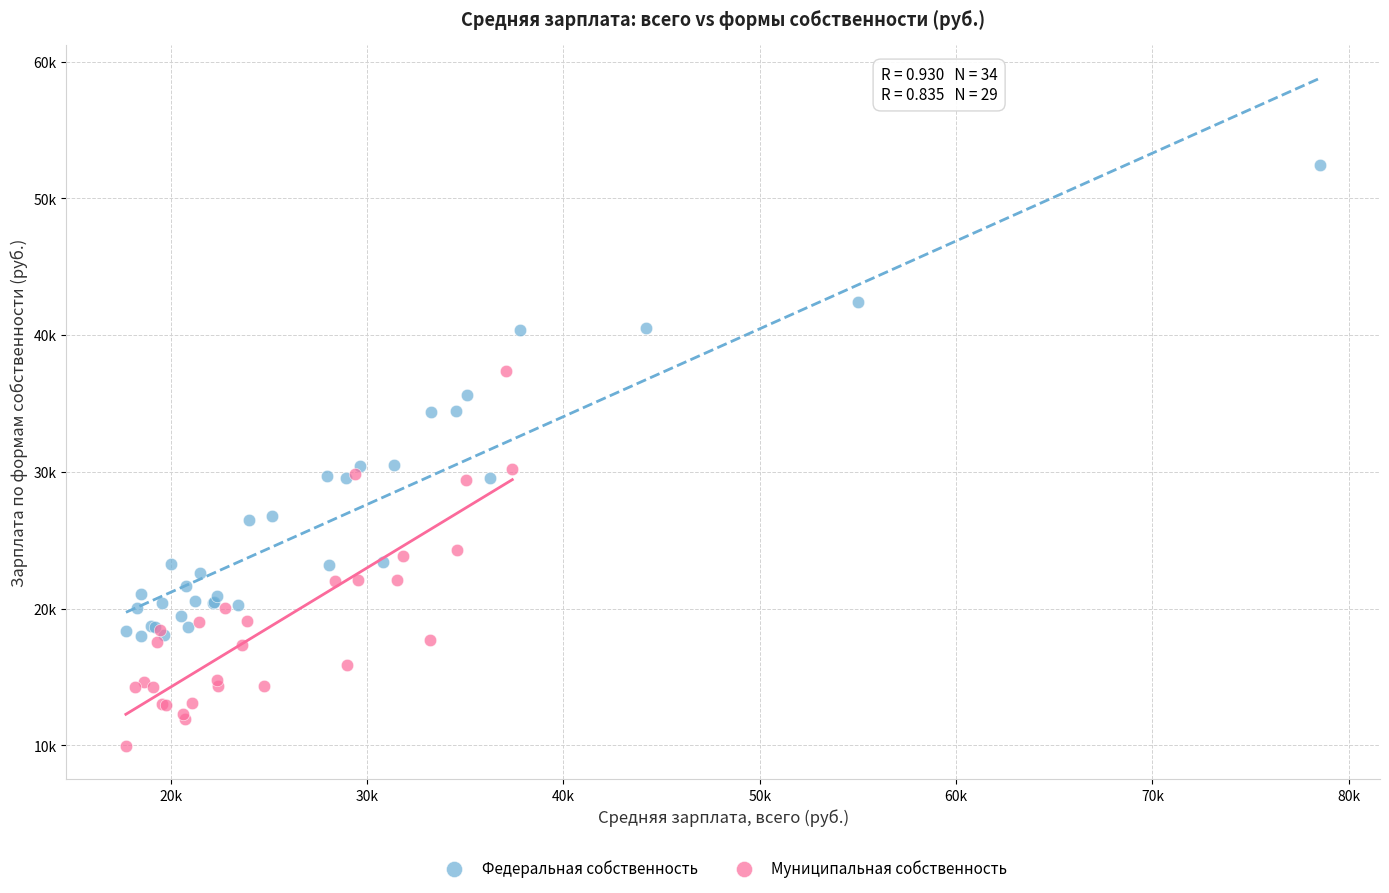

What are all the series names shown in the legend?

Федеральная собственность, Муниципальная собственность